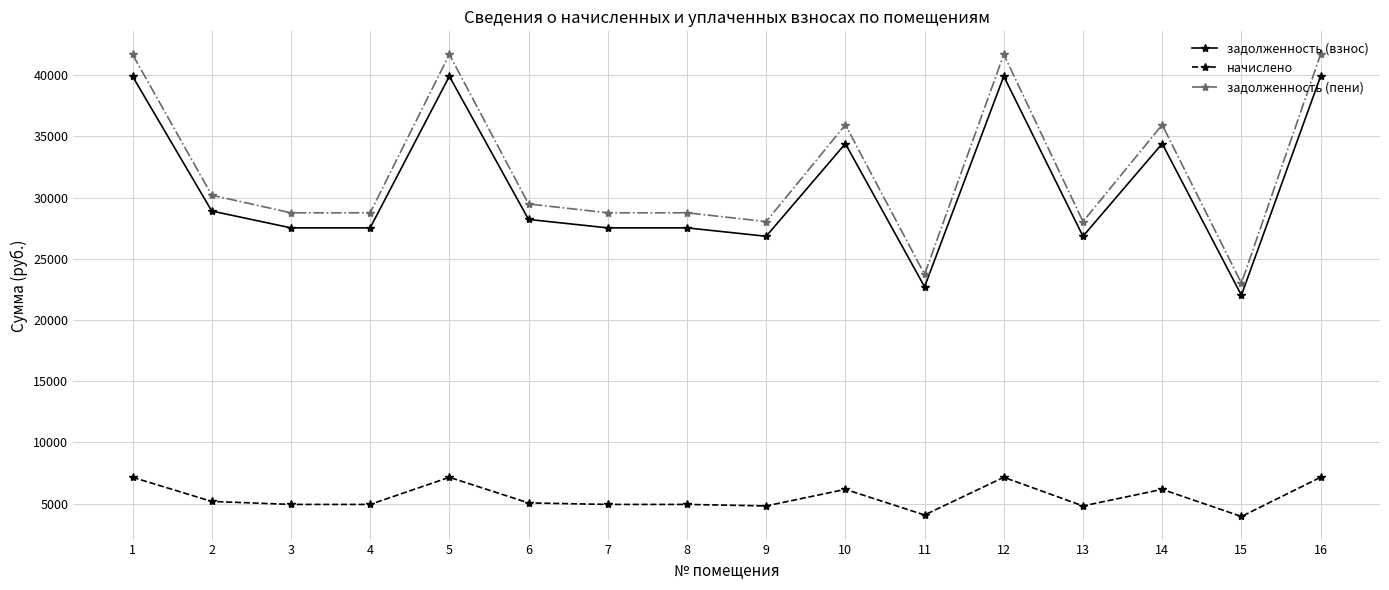

How many values in the задолженность (взнос) series are below 28211?

8